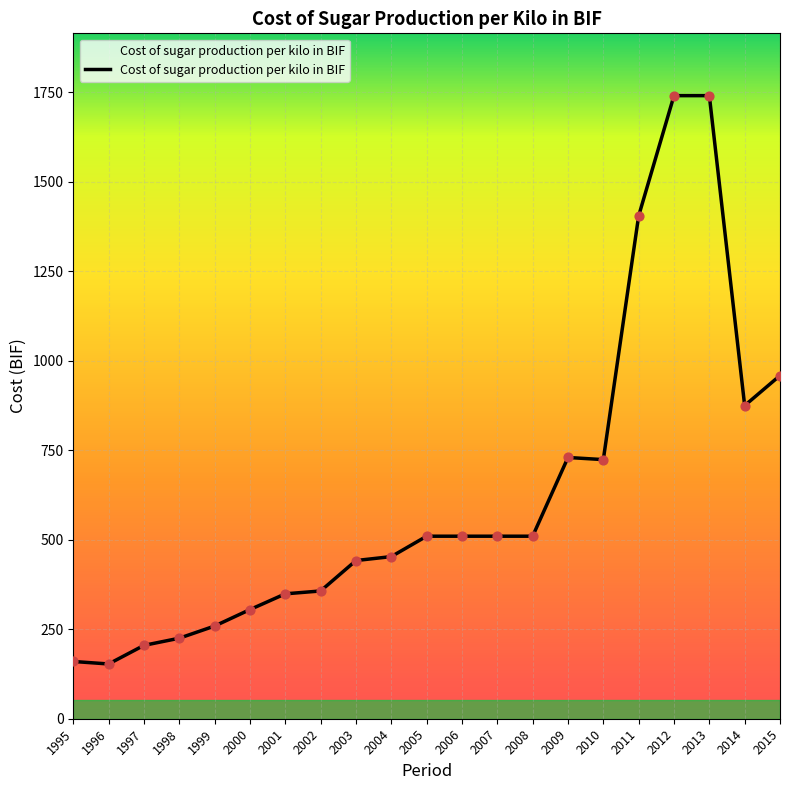

Approximately how many times larger is the value at 2015 compared to 2008?

1.9